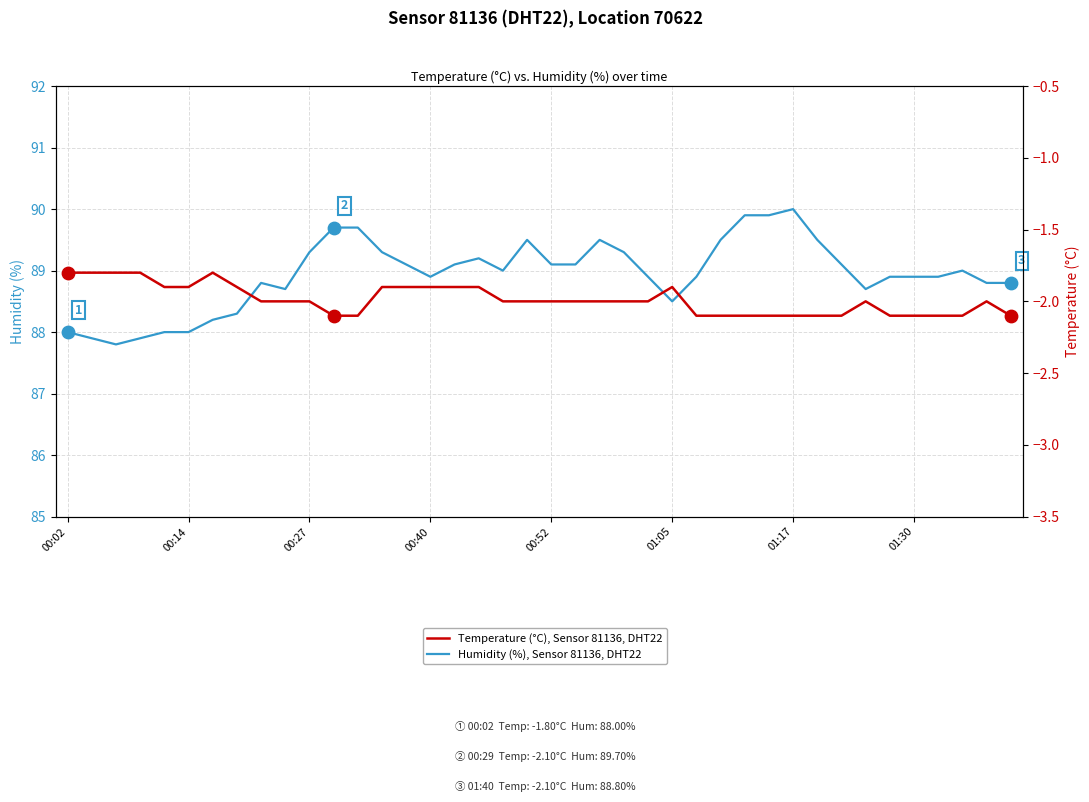

Is the value of Humidity (%), Sensor 81136, DHT22 at 8 greater than the value of Temperature (°C), Sensor 81136, DHT22 at 26?

Yes